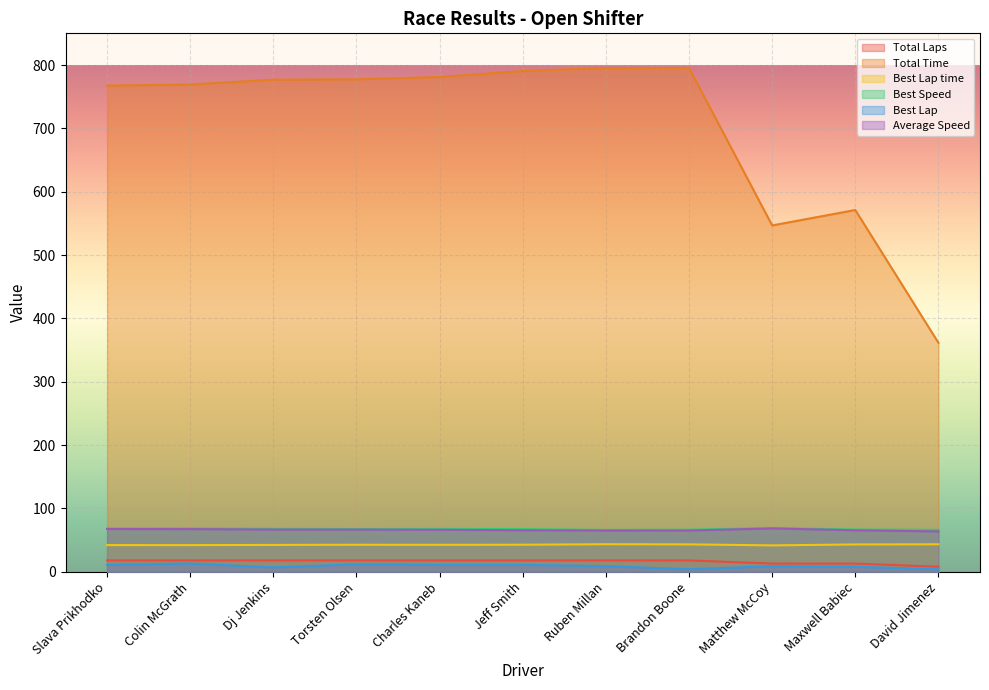

True or false: Average Speed has a value of 67.5 at Slava Prikhodko.

True